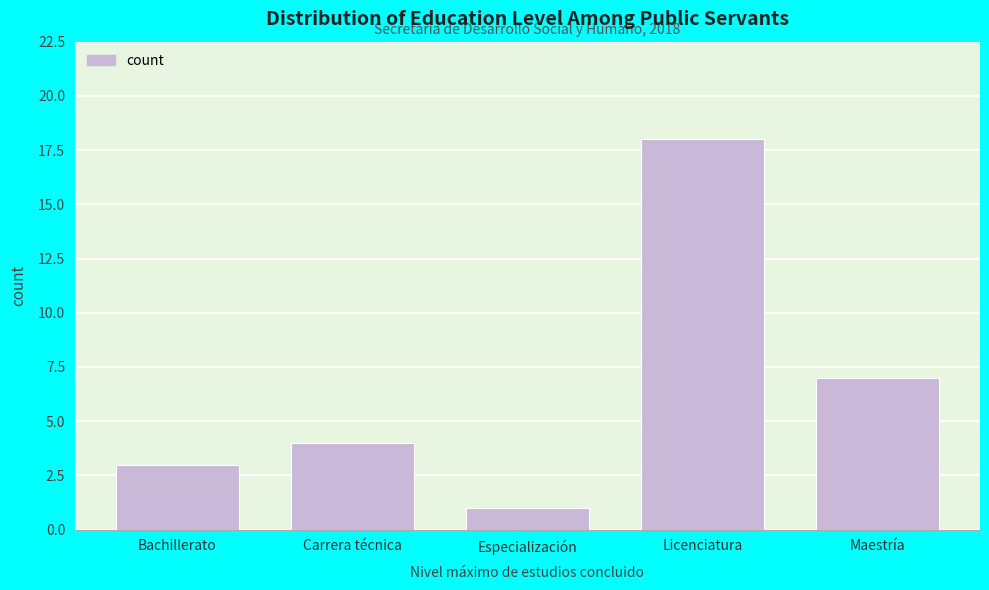

Reading right to left, transcribe all the data shown in this chart.

Maestría=7	Licenciatura=18	Especialización=1	Carrera técnica=4	Bachillerato=3